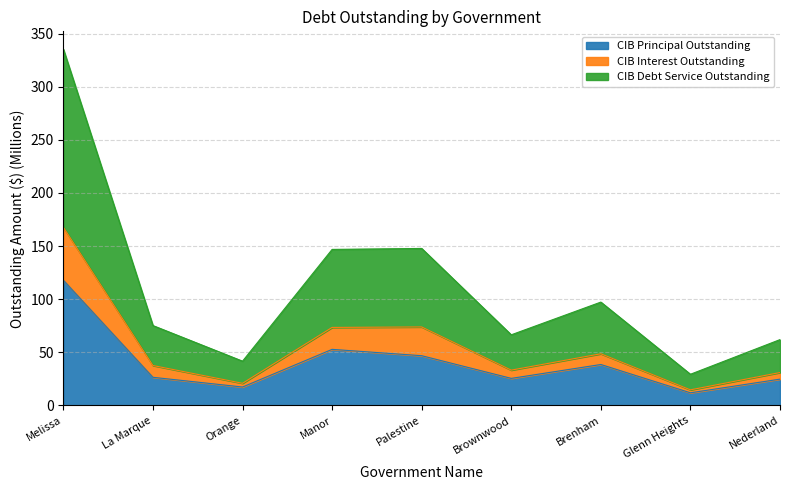

How many interior local valleys does the CIB Interest Outstanding series have?

3